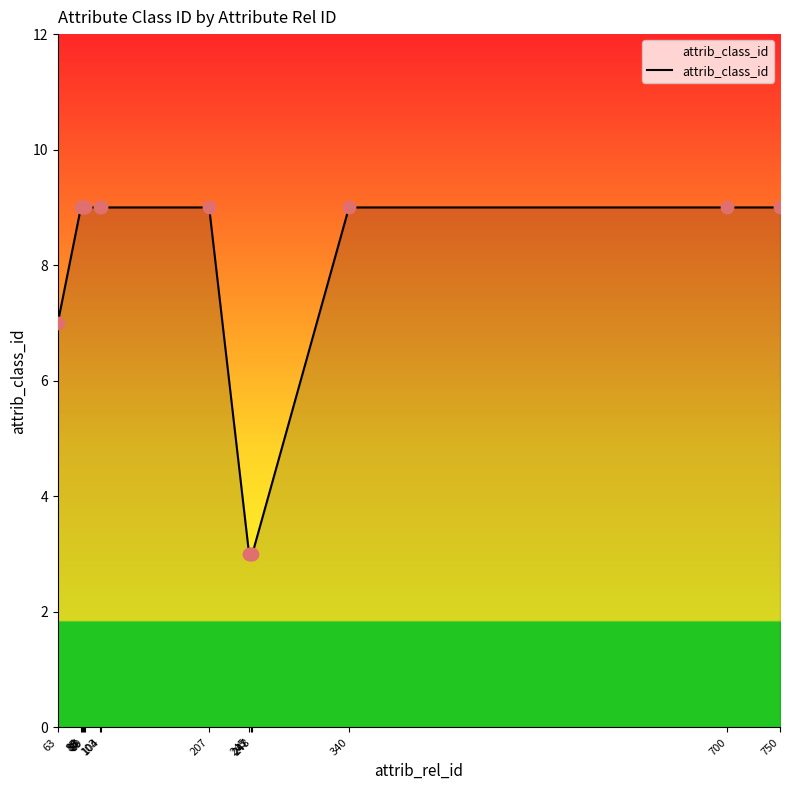

Which has a higher value, 85 or 63?

85